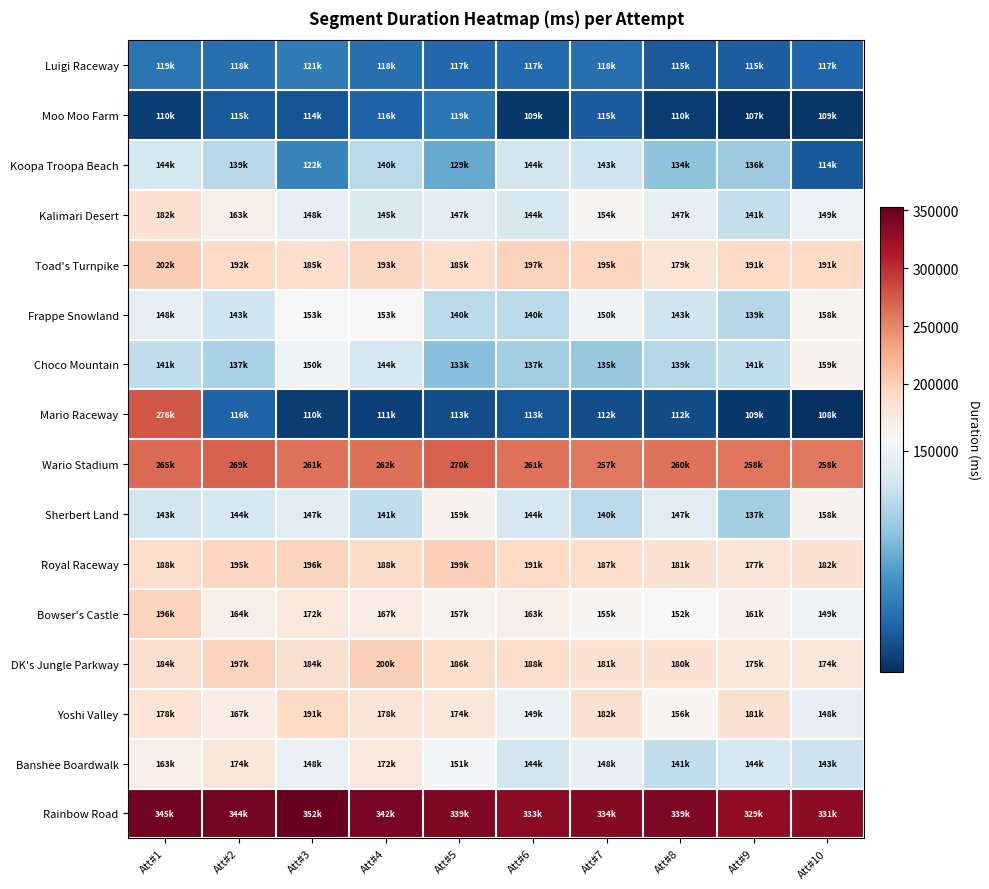

Reading left to right, extract all data points from this chart.

Luigi Raceway: Att#1=119839	Att#2=118666	Att#3=121082	Att#4=118898	Att#5=117250	Att#6=117711	Att#7=118948	Att#8=115136	Att#9=115535	Att#10=117099
Moo Moo Farm: Att#1=110489	Att#2=115111	Att#3=114085	Att#4=116359	Att#5=119983	Att#6=109472	Att#7=115268	Att#8=110315	Att#9=107901	Att#10=109282
Koopa Troopa Beach: Att#1=144284	Att#2=139847	Att#3=122462	Att#4=140116	Att#5=129824	Att#6=144172	Att#7=143398	Att#8=134394	Att#9=136063	Att#10=114474
Kalimari Desert: Att#1=182932	Att#2=163403	Att#3=148581	Att#4=145893	Att#5=147335	Att#6=144920	Att#7=154835	Att#8=147894	Att#9=141656	Att#10=149387
Toad's Turnpike: Att#1=202188	Att#2=192369	Att#3=185495	Att#4=193517	Att#5=185415	Att#6=197907	Att#7=195957	Att#8=179808	Att#9=191414	Att#10=191727
Frappe Snowland: Att#1=148273	Att#2=143410	Att#3=153591	Att#4=153328	Att#5=140103	Att#6=140176	Att#7=150560	Att#8=143404	Att#9=139416	Att#10=158116
Choco Mountain: Att#1=141337	Att#2=137729	Att#3=150598	Att#4=144565	Att#5=133630	Att#6=137061	Att#7=135299	Att#8=139560	Att#9=141107	Att#10=159882
Mario Raceway: Att#1=276805	Att#2=116319	Att#3=110136	Att#4=111011	Att#5=113036	Att#6=113873	Att#7=112864	Att#8=112635	Att#9=109317	Att#10=108028
Wario Stadium: Att#1=265155	Att#2=269939	Att#3=261537	Att#4=262312	Att#5=270232	Att#6=261802	Att#7=257948	Att#8=260584	Att#9=258998	Att#10=258132
Sherbert Land: Att#1=143948	Att#2=144372	Att#3=147134	Att#4=141116	Att#5=159532	Att#6=144854	Att#7=140671	Att#8=147199	Att#9=137262	Att#10=158503
Royal Raceway: Att#1=188090	Att#2=195559	Att#3=196370	Att#4=188704	Att#5=199741	Att#6=191842	Att#7=187169	Att#8=181207	Att#9=177703	Att#10=182290
Bowser's Castle: Att#1=196757	Att#2=164634	Att#3=172659	Att#4=167515	Att#5=157440	Att#6=163958	Att#7=155037	Att#8=152516	Att#9=161006	Att#10=149728
DK's Jungle Parkway: Att#1=184815	Att#2=197562	Att#3=184225	Att#4=200469	Att#5=186531	Att#6=188033	Att#7=181549	Att#8=180569	Att#9=175247	Att#10=174099
Yoshi Valley: Att#1=178966	Att#2=167412	Att#3=191537	Att#4=178683	Att#5=174888	Att#6=149225	Att#7=182917	Att#8=156547	Att#9=181990	Att#10=148481
Banshee Boardwalk: Att#1=163681	Att#2=174755	Att#3=148855	Att#4=172029	Att#5=151761	Att#6=144044	Att#7=148639	Att#8=141137	Att#9=144658	Att#10=143054
Rainbow Road: Att#1=345709	Att#2=344080	Att#3=352876	Att#4=342608	Att#5=339609	Att#6=333540	Att#7=334847	Att#8=339739	Att#9=329657	Att#10=331946